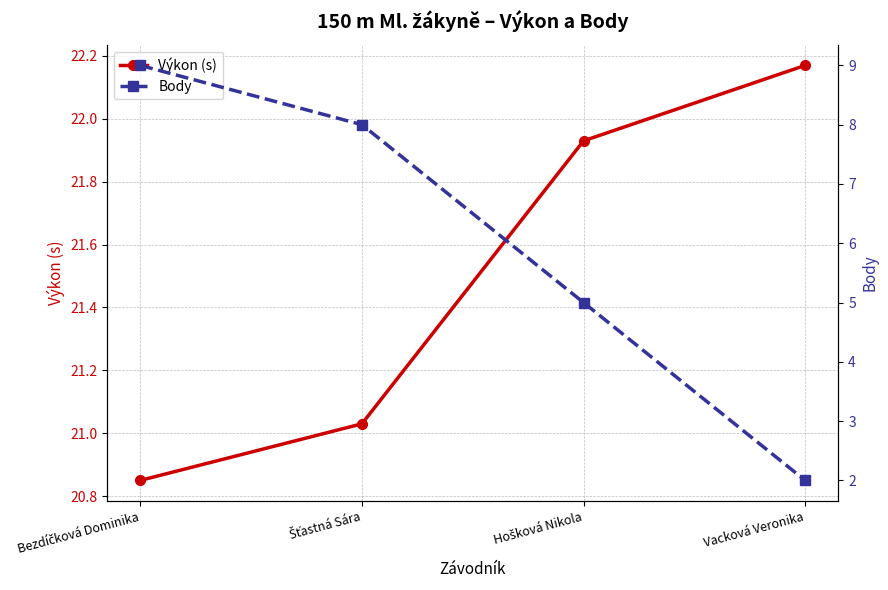

Reading left to right, what are all the values shown in this chart?

Výkon (s): 20.9	21.0	21.9	22.2
Body: 9.0	8.0	5.0	2.0